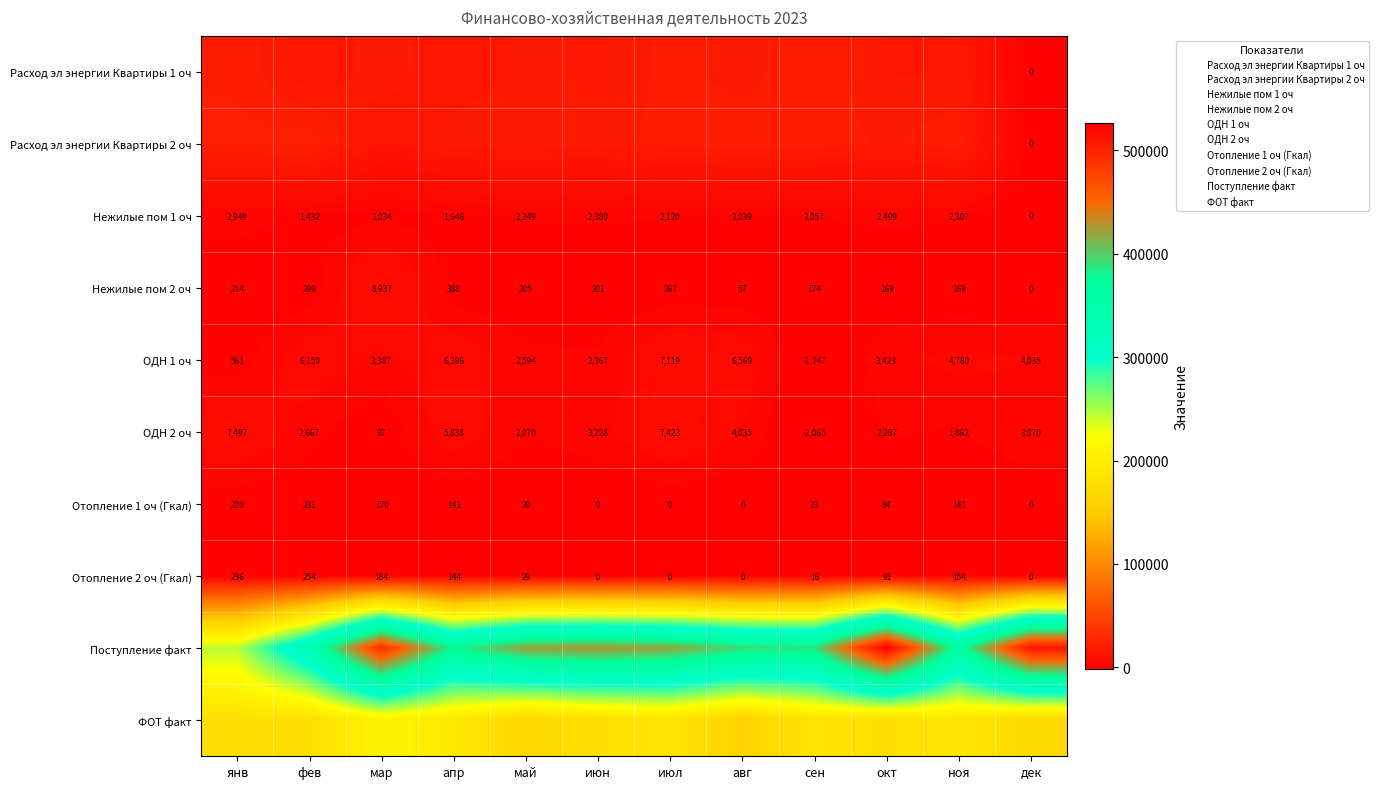

Rank the series at июл from highest to lowest value.

Поступление факт, ФОТ факт, Расход эл энергии Квартиры 2 оч, Расход эл энергии Квартиры 1 оч, ОДН 2 оч, ОДН 1 оч, Нежилые пом 1 оч, Нежилые пом 2 оч, Отопление 1 оч (Гкал), Отопление 2 оч (Гкал)